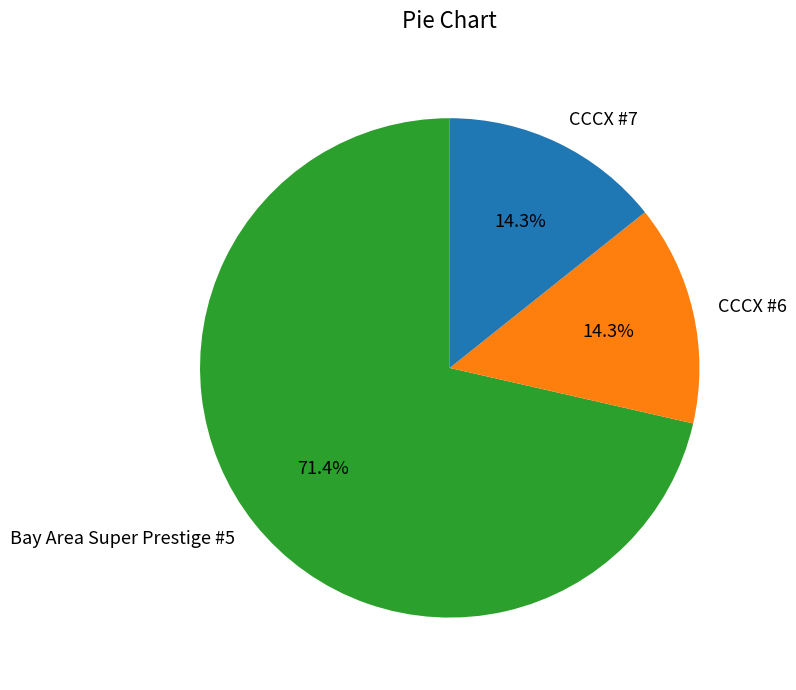

How many segments does this pie chart have?

3